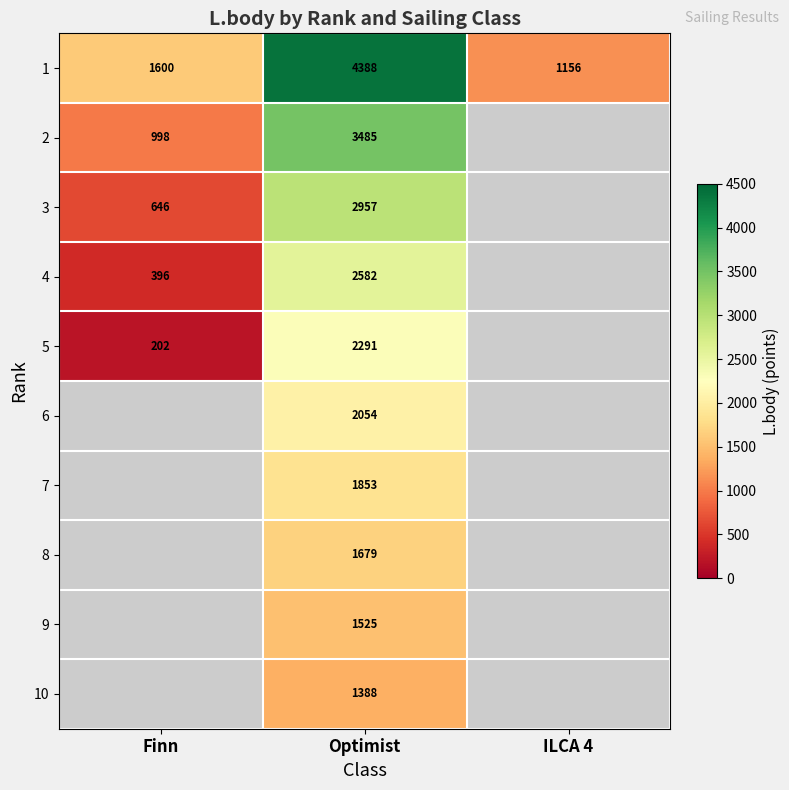

Between Optimist and Finn, which is larger?

Optimist